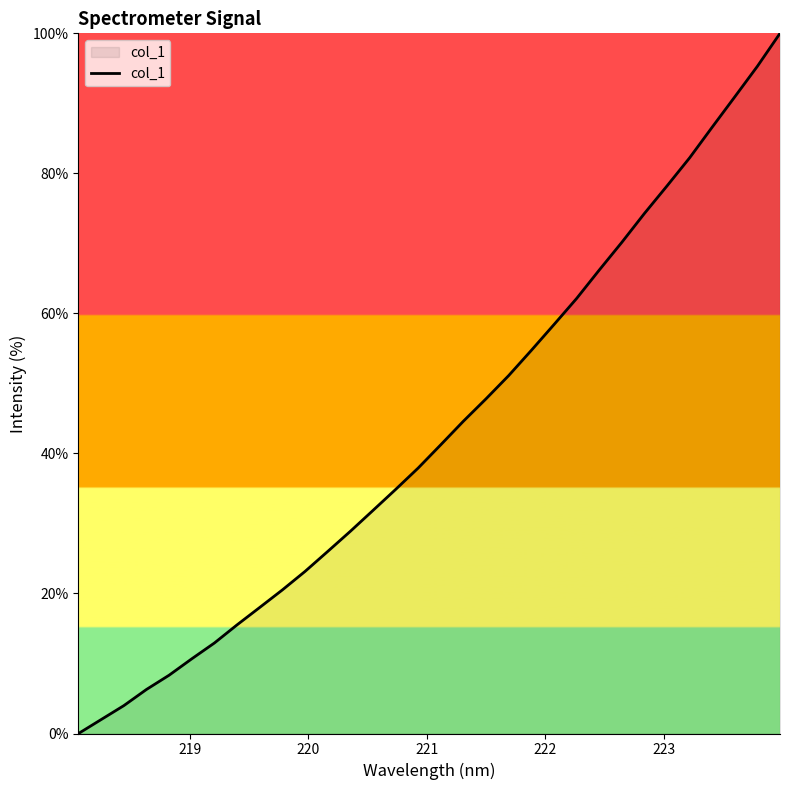

How many positive values are there?

31